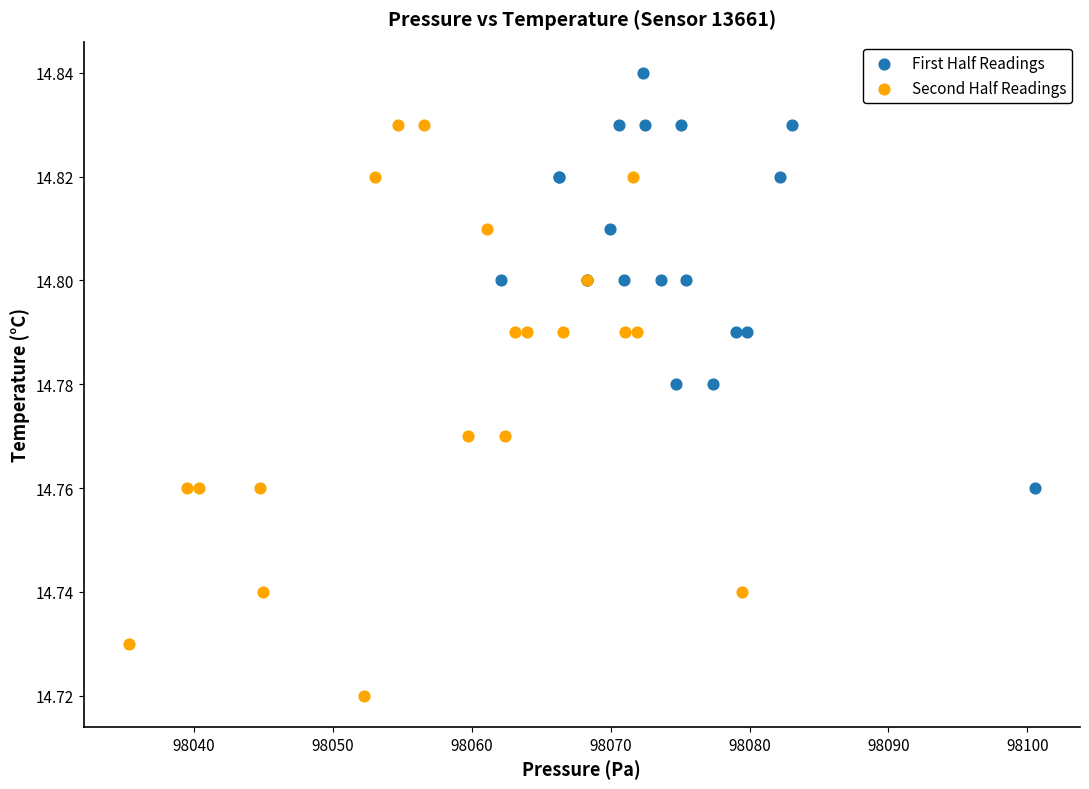

Which series contains the highest Y value?

First Half Readings